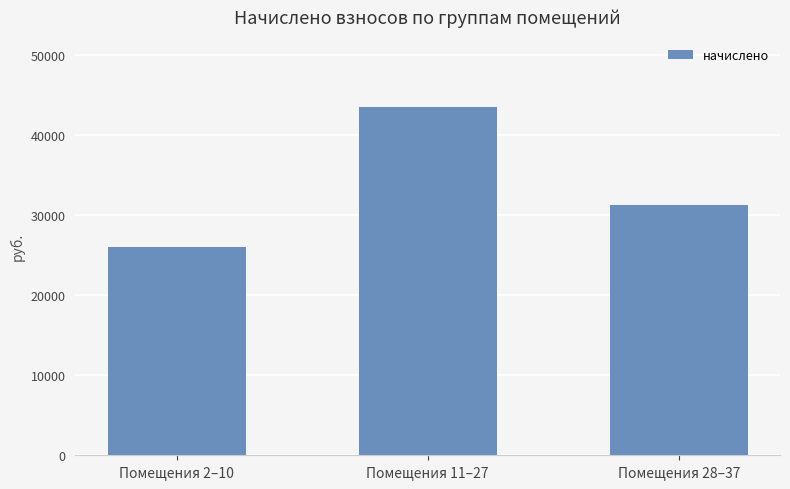

Does the chart contain any negative values?

No